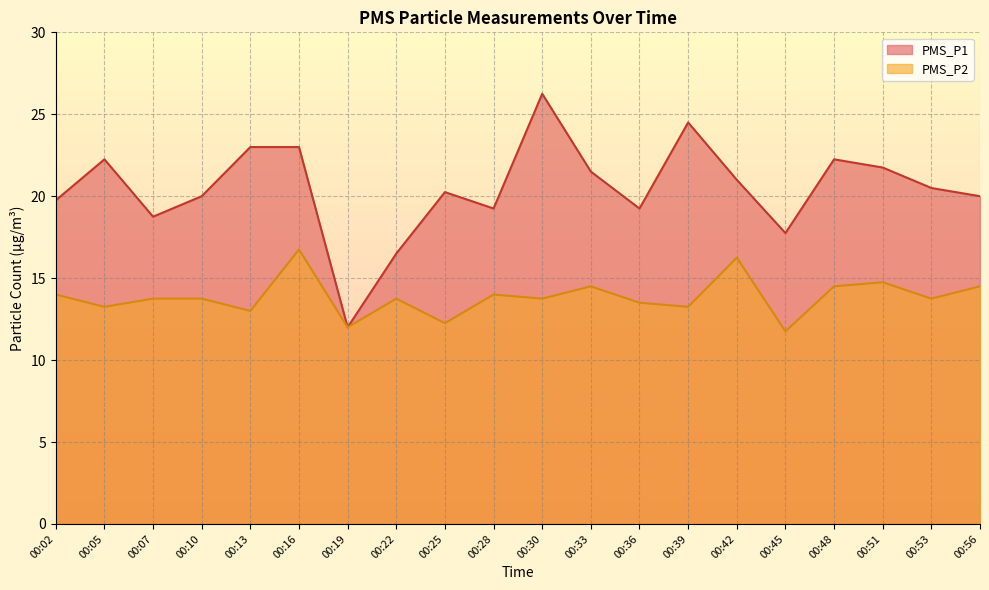

Reading right to left, what are all the values shown in this chart?

PMS_P1: 20.0	20.5	21.8	22.2	17.8	21.0	24.5	19.2	21.5	26.2	19.2	20.2	16.5	12.0	23.0	23.0	20.0	18.8	22.2	19.8
PMS_P2: 14.5	13.8	14.8	14.5	11.8	16.2	13.2	13.5	14.5	13.8	14.0	12.2	13.8	12.0	16.8	13.0	13.8	13.8	13.2	14.0